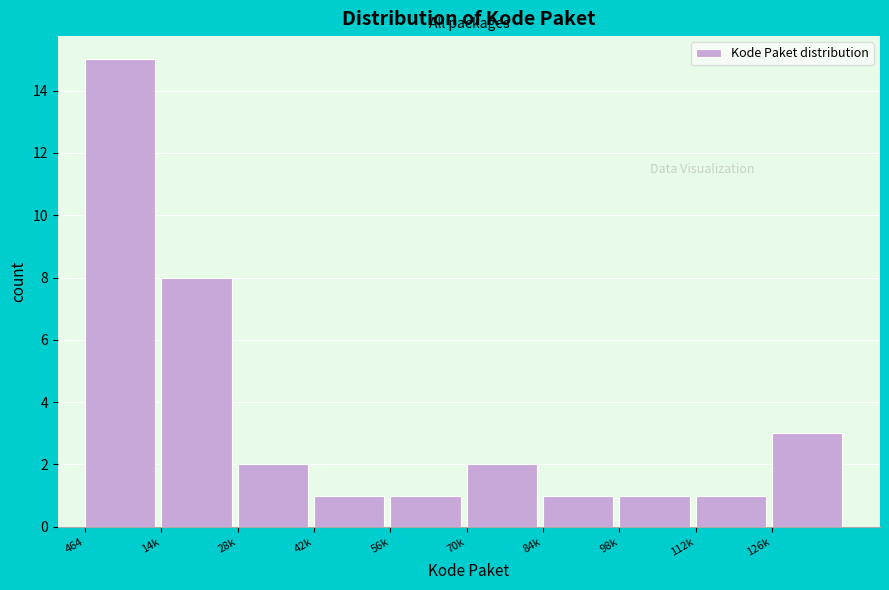

Reading right to left, list all the values displayed in this chart.

3	1	1	1	2	1	1	2	8	15